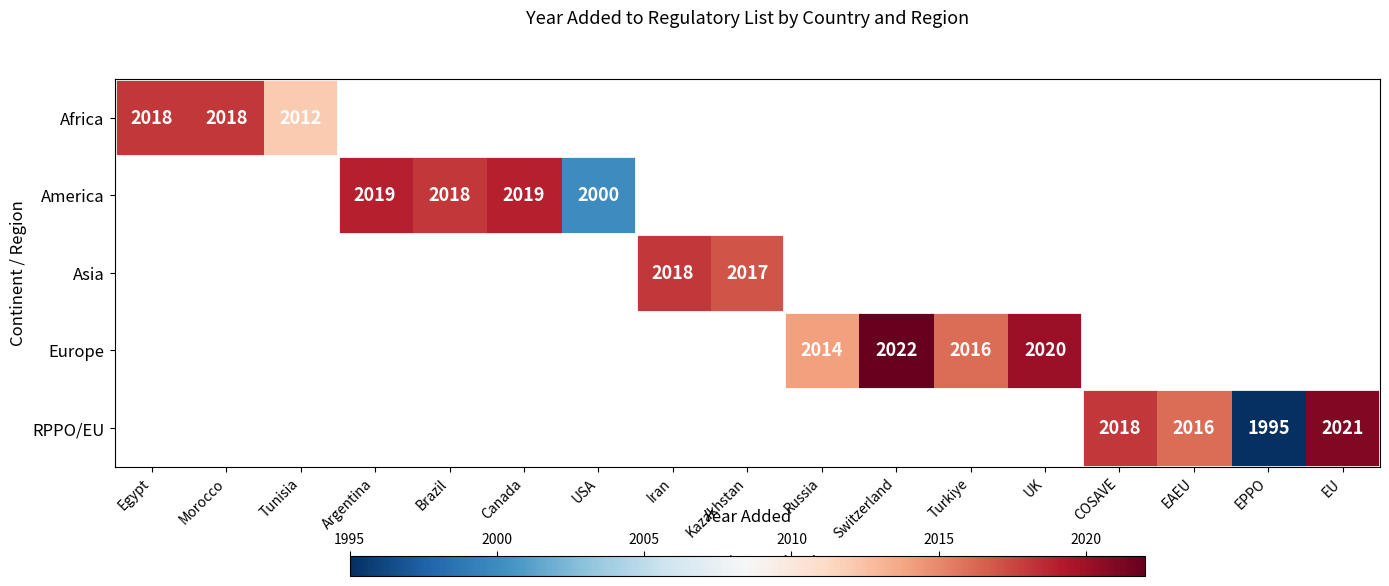

Is the value of America at USA greater than the value of Europe at UK?

No